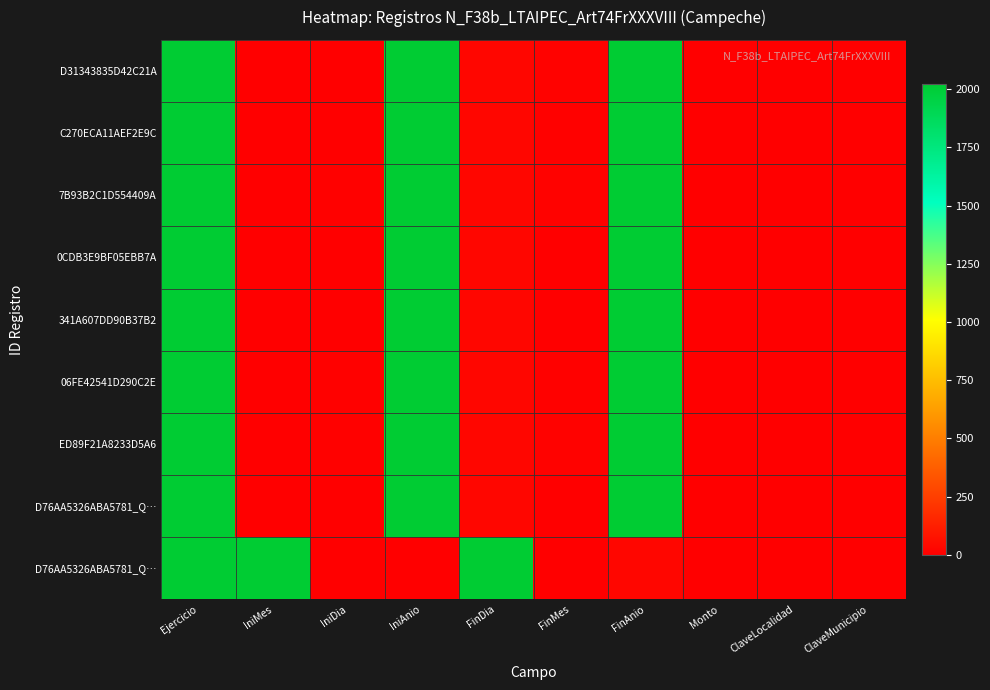

At how many categories does at least one series exceed 1978?

5